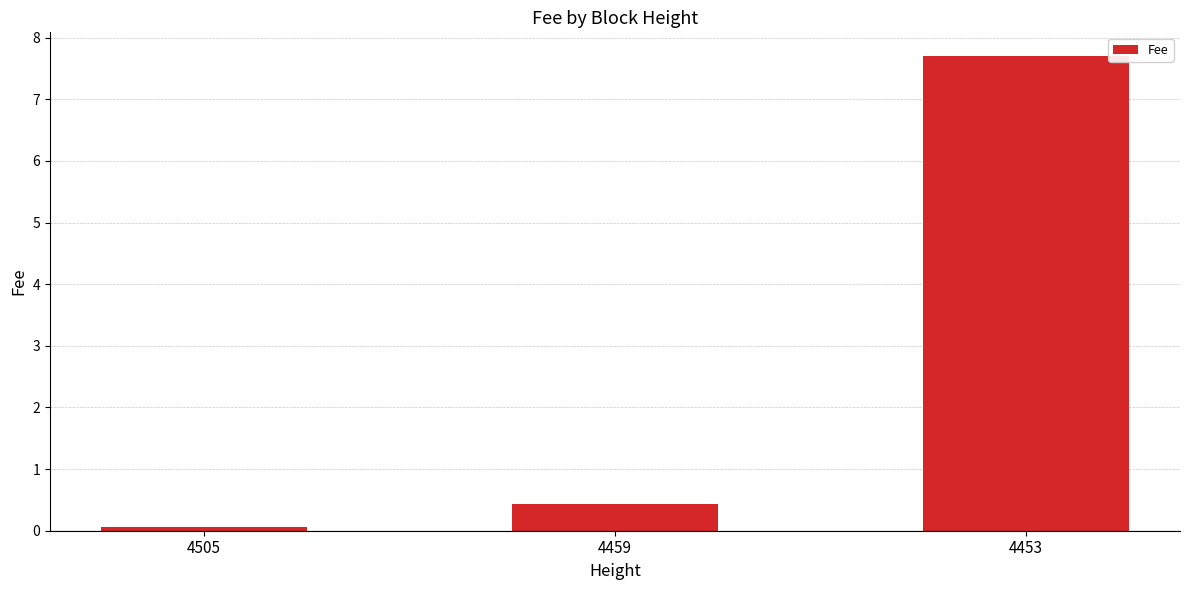

How many bars are there in total?

3